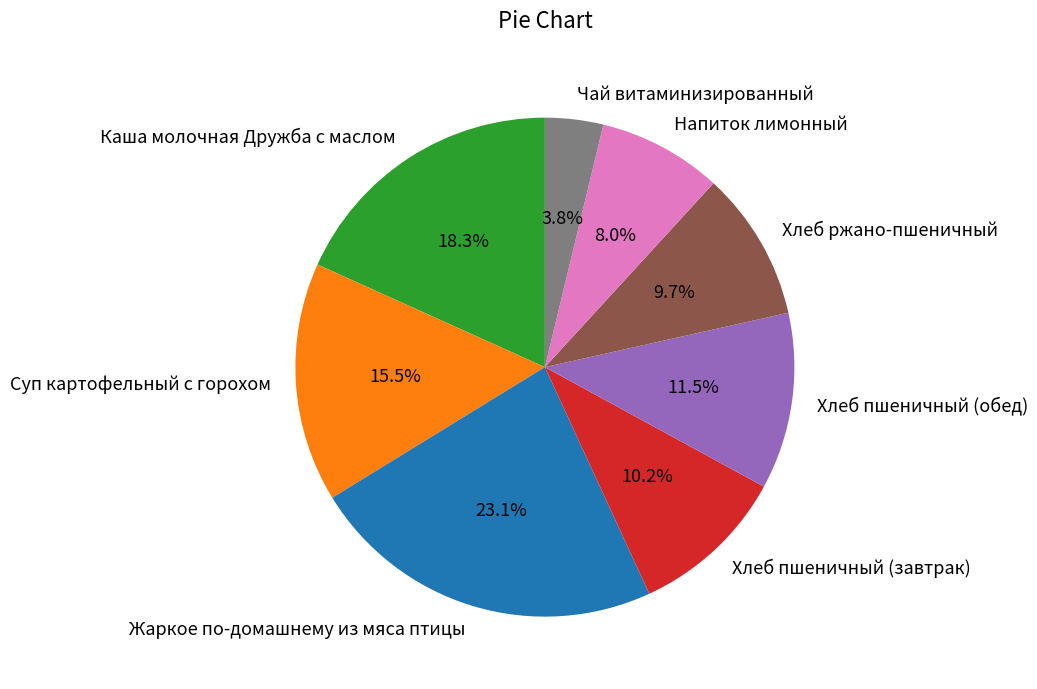

Which category has the smallest portion of the pie?

Чай витаминизированный